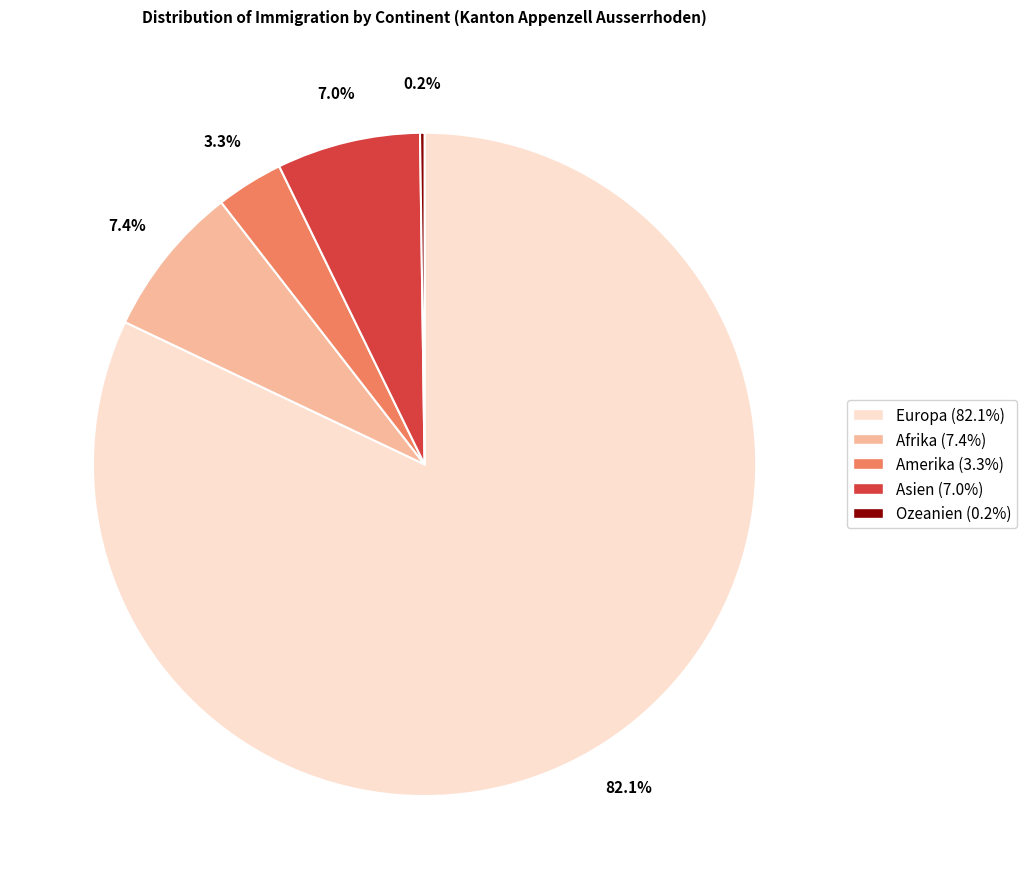

Approximately how many times larger is the value at Afrika compared to Europa?

0.1